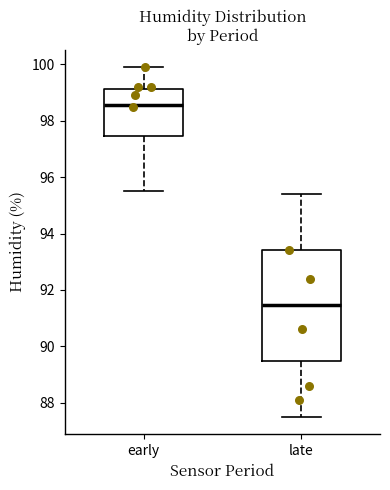

Which box is the tallest, from its lower edge to its upper edge?

late